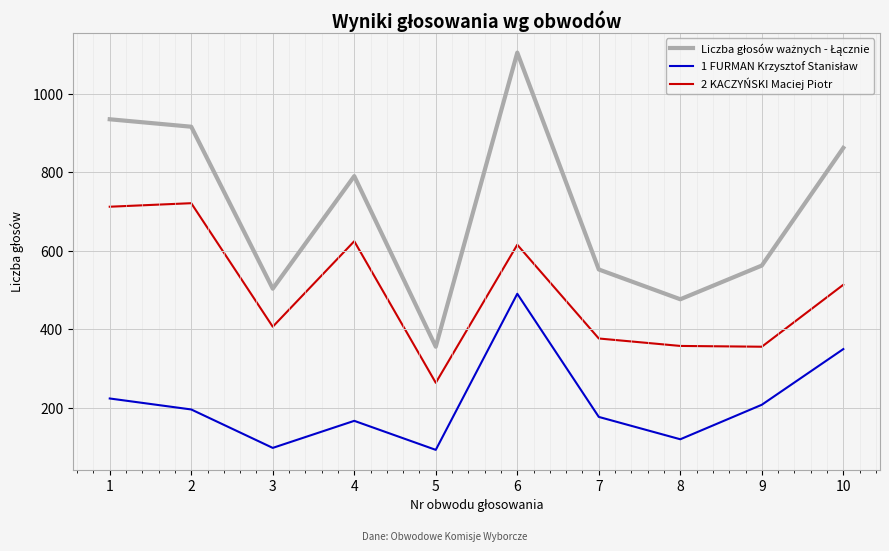

At which category is the sum across all series the highest?

6